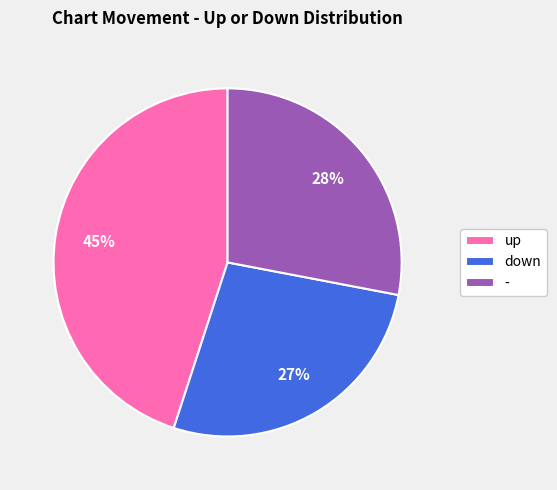

Rank the categories by value from lowest to highest.

down, -, up